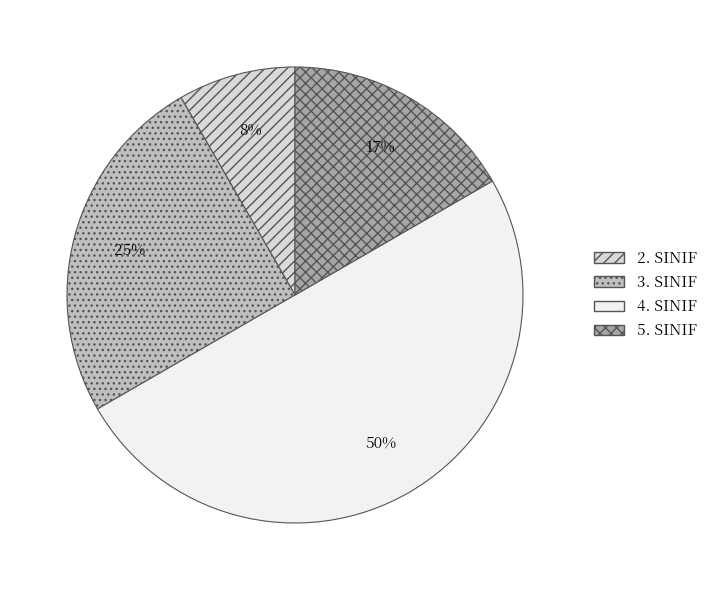

To the nearest percent, what is the average slice percentage?

25%